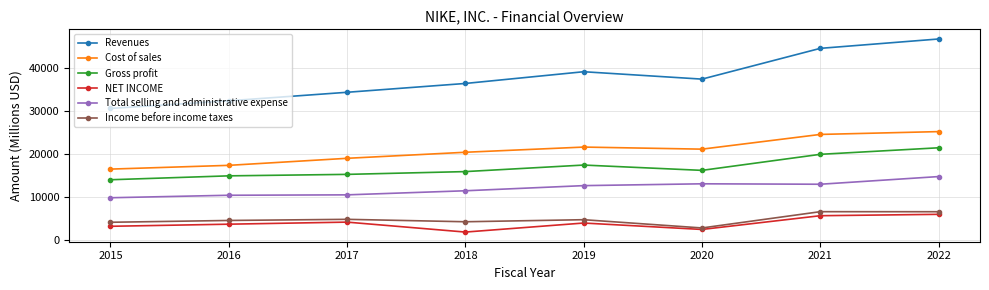

True or false: NET INCOME and Total selling and administrative expense cross at least once.

False